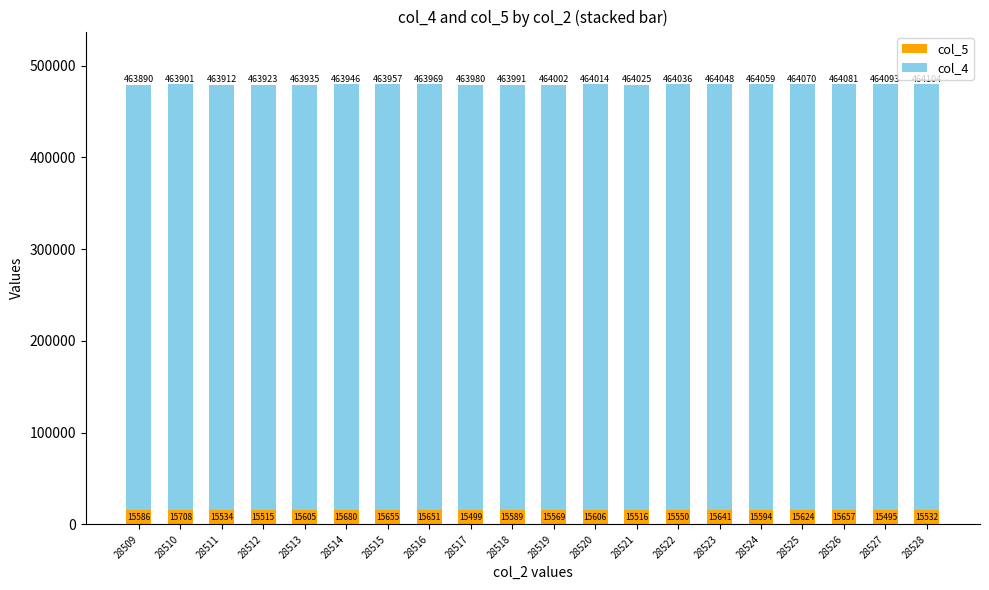

Does the chart contain any negative values?

No